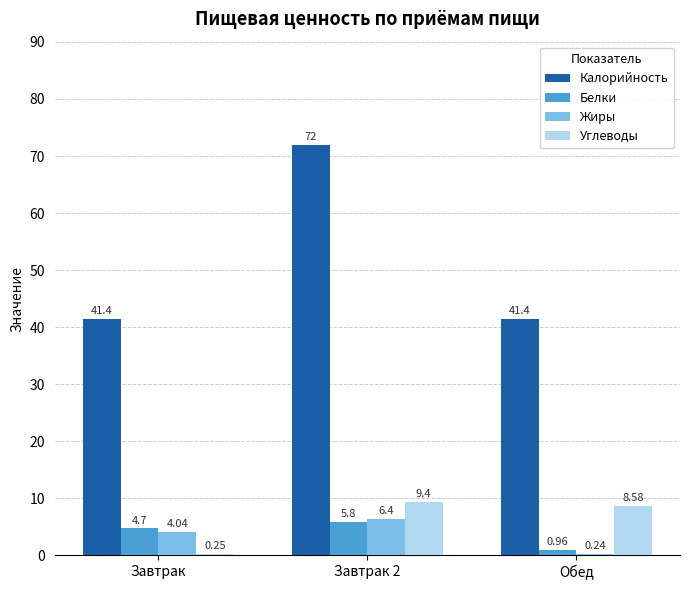

At which label is Белки closest to 3?

Завтрак